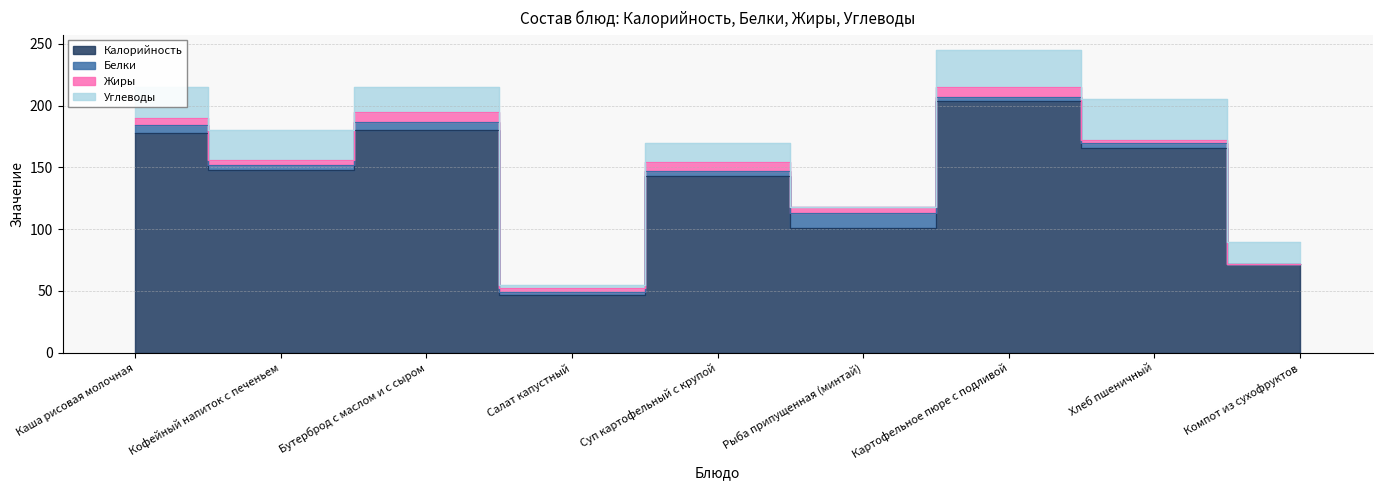

How many interior local valleys does the Углеводы series have?

2